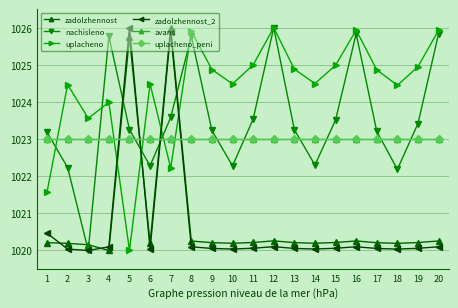

What is the highest value of the avans series?

1023.0